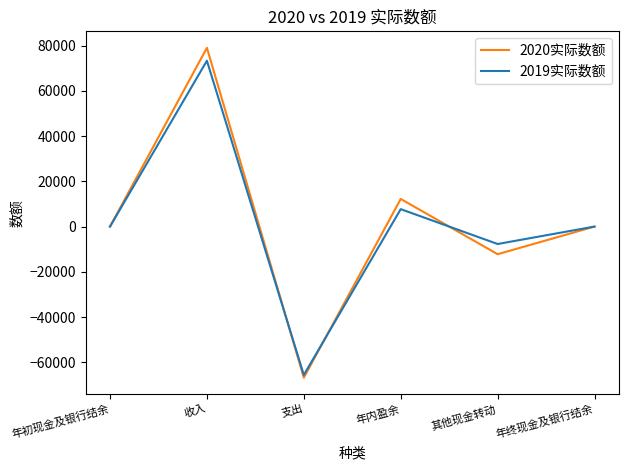

What is the sum of all 2019实际数额 values?

7706